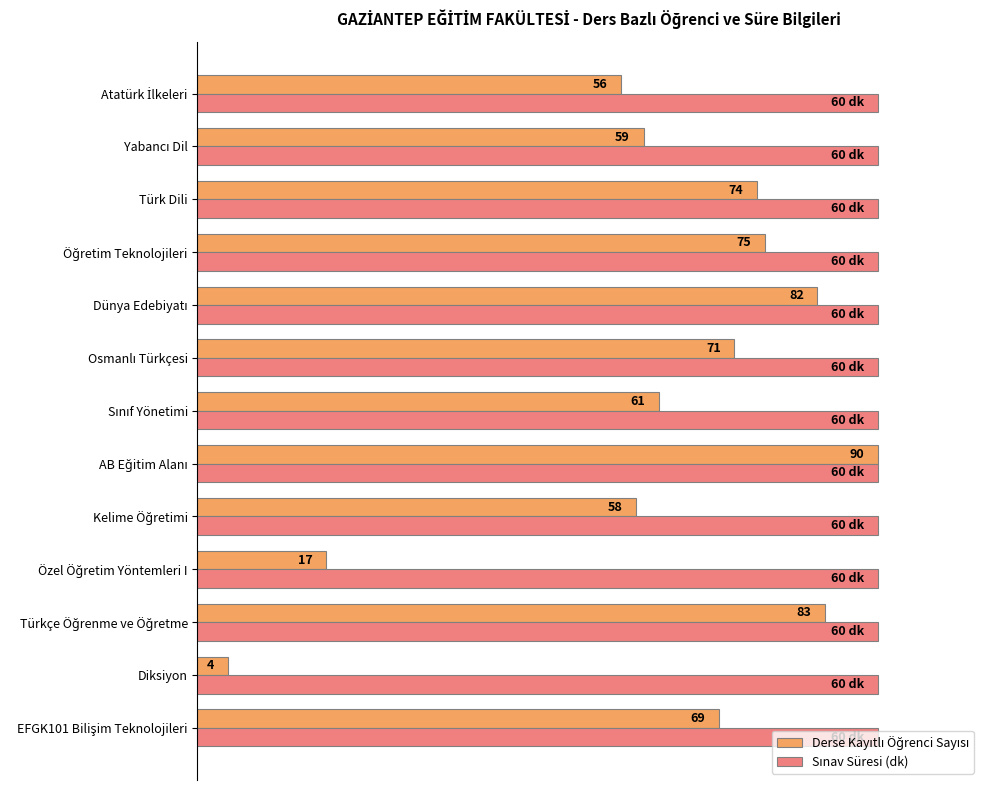

How many bars are there in each group?

2